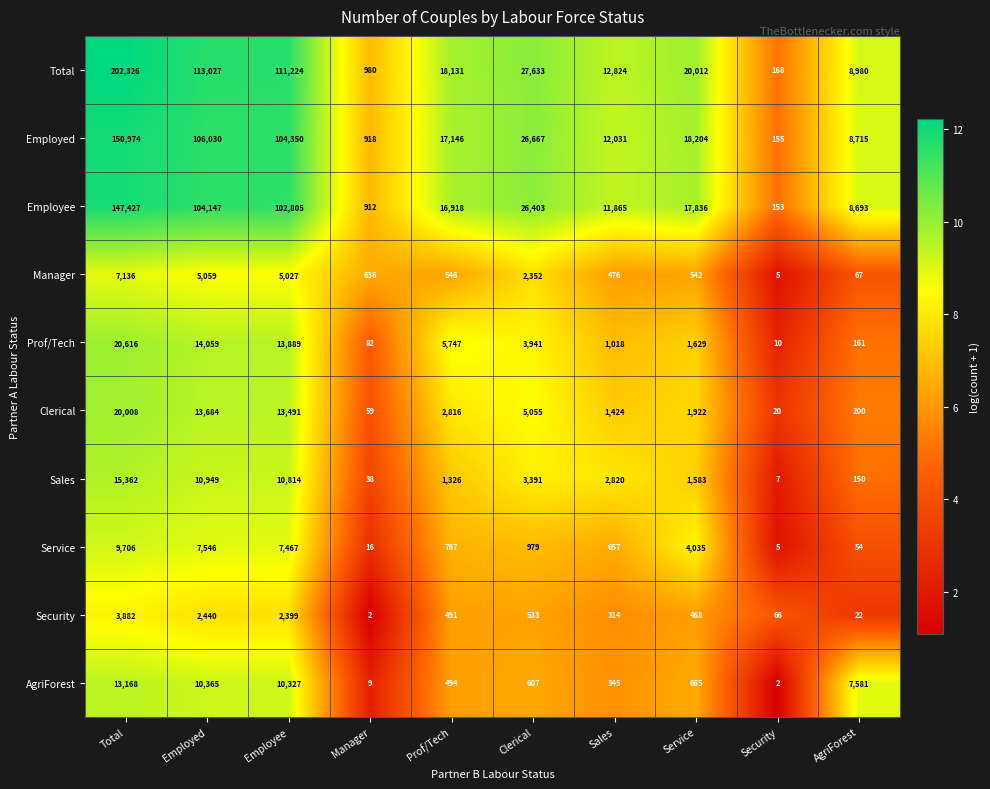

Is the value of Employee at Sales greater than the value of Clerical at Total?

No